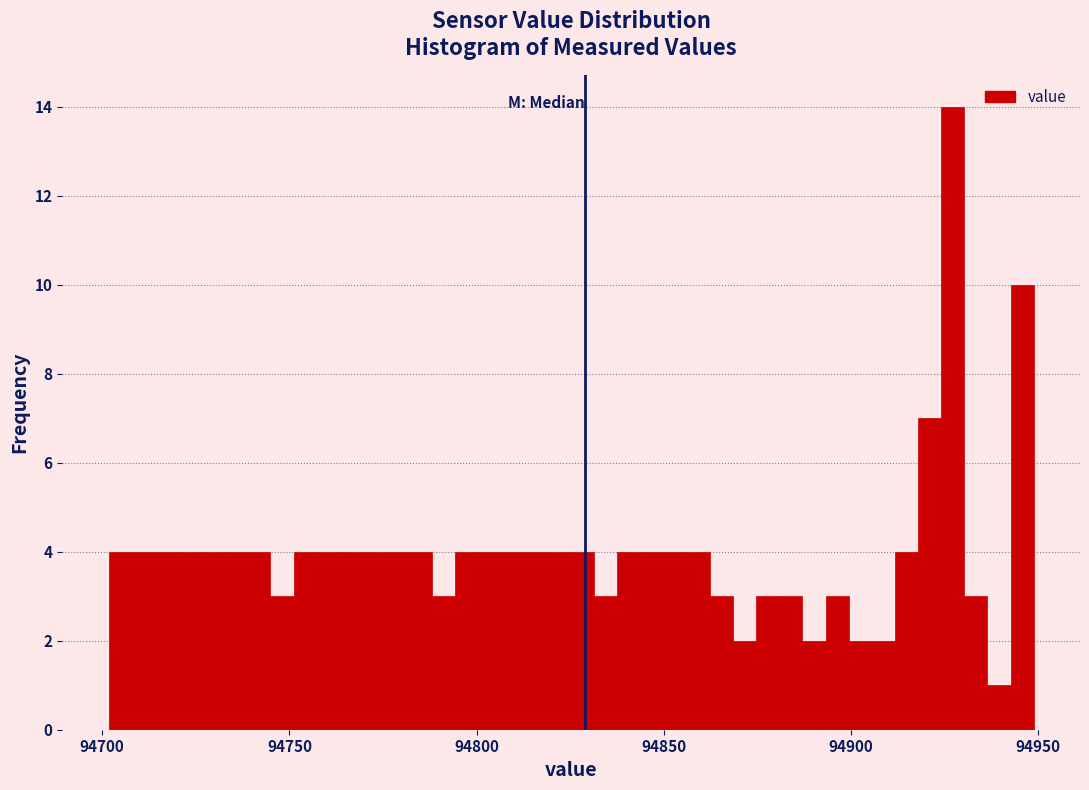

Read against the x-axis, roughly where is the centre of the tallest bar?

94925